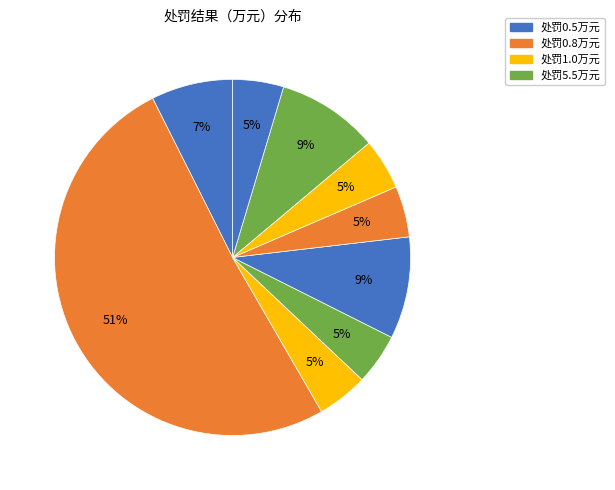

How many segments does this pie chart have?

9